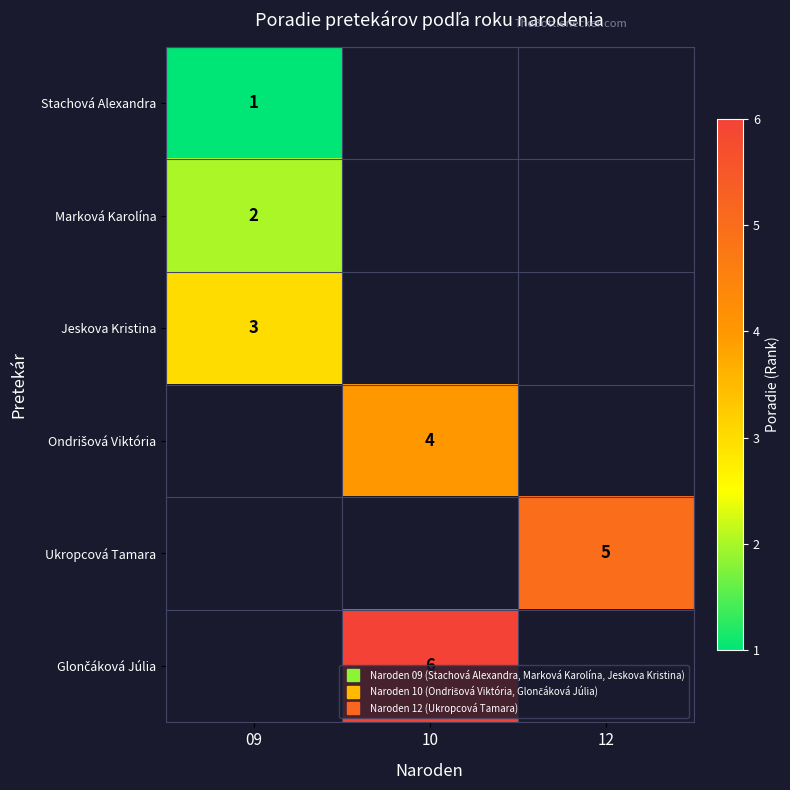

Between 09 and 10, which is larger?

10